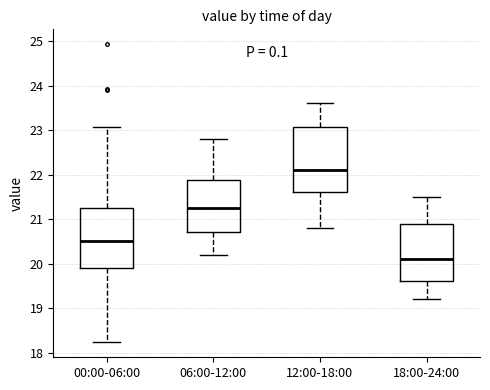

Reading left to right, read every box against the y-axis: the position of its median line, the range the box covers, and the ends of its whiskers. The values are not printed on the chart, so give them approximately, as read against the axis.

00:00-06:00: median 20.5, box 19.9 to 21.3, whiskers 18.2 to 23.1
06:00-12:00: median 21.3, box 20.7 to 21.9, whiskers 20.2 to 22.8
12:00-18:00: median 22.1, box 21.6 to 23.1, whiskers 20.8 to 23.6
18:00-24:00: median 20.1, box 19.6 to 20.9, whiskers 19.2 to 21.5